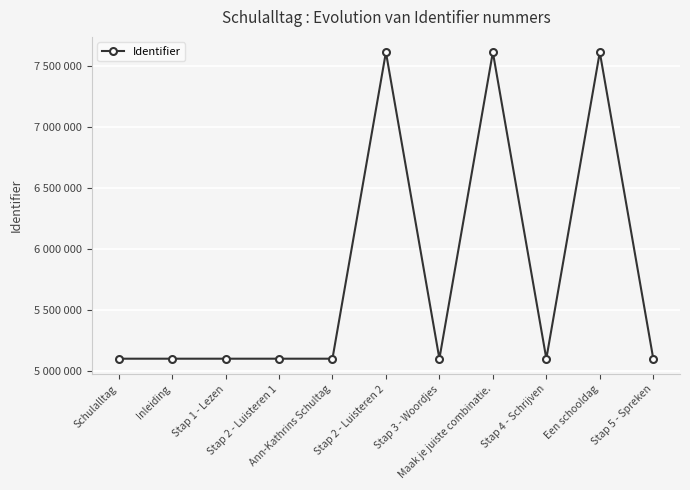

Reading left to right, extract all data points from this chart.

5098066	5098067	5098069	5098072	5098074	7610030	5098077	7610032	5098080	7610033	5098084